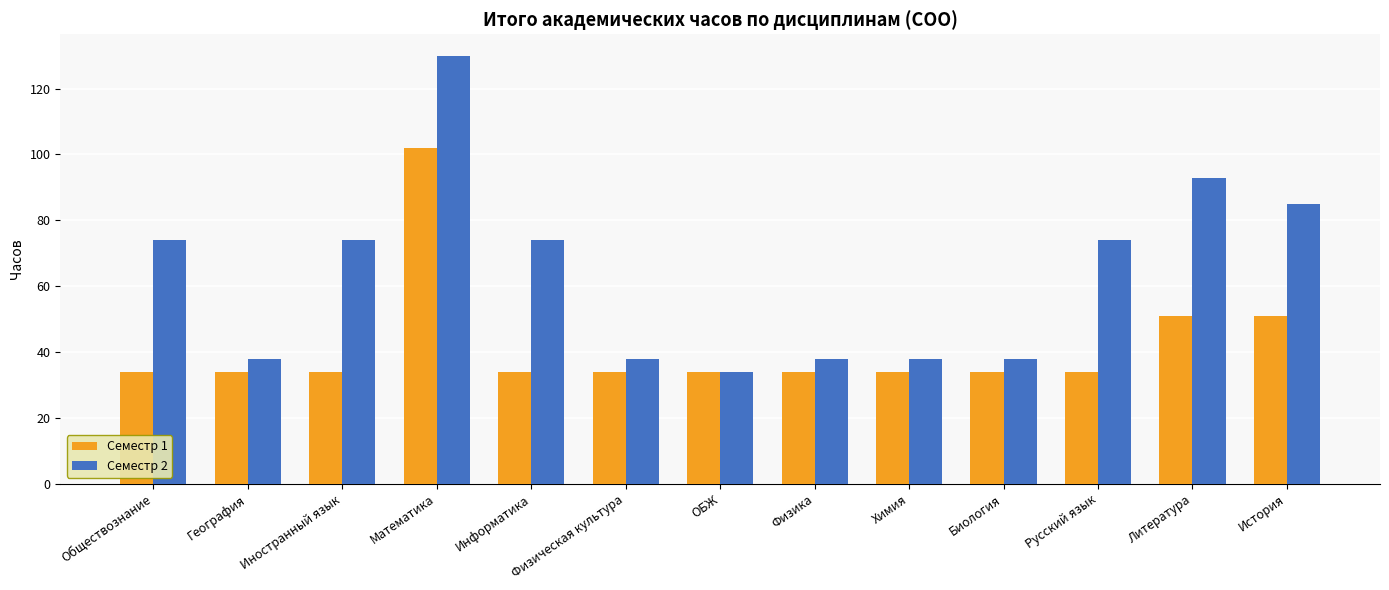

Which series has the largest range (max minus min)?

Семестр 2